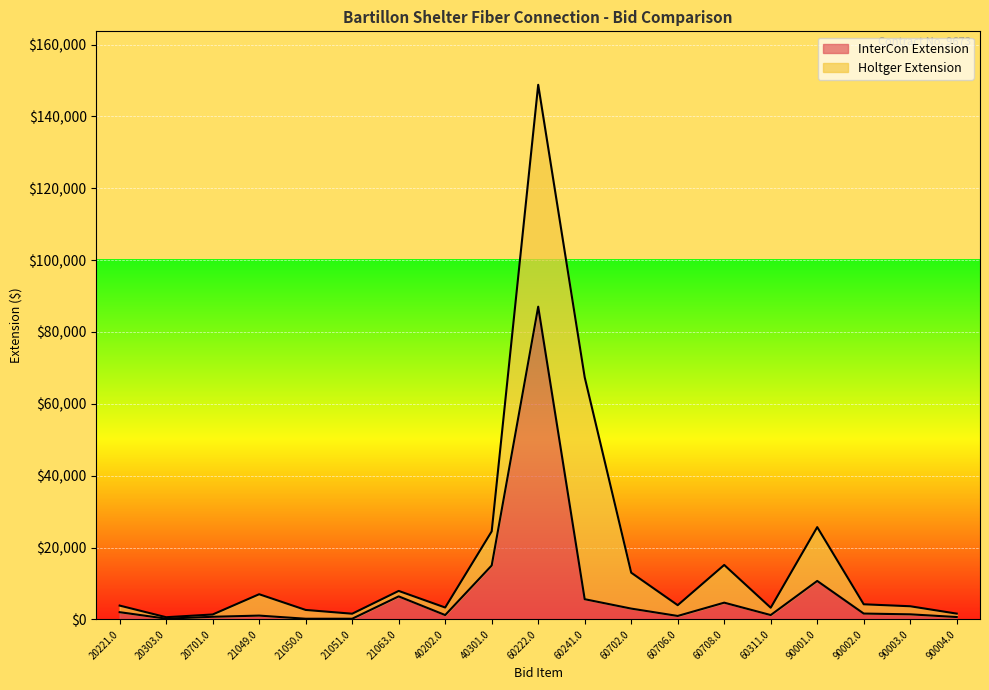

Which label corresponds to the smallest value in the chart?

21050.0